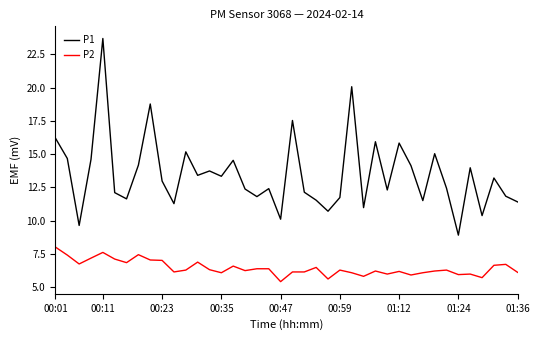

What is the average value of the P2 series?

6.4